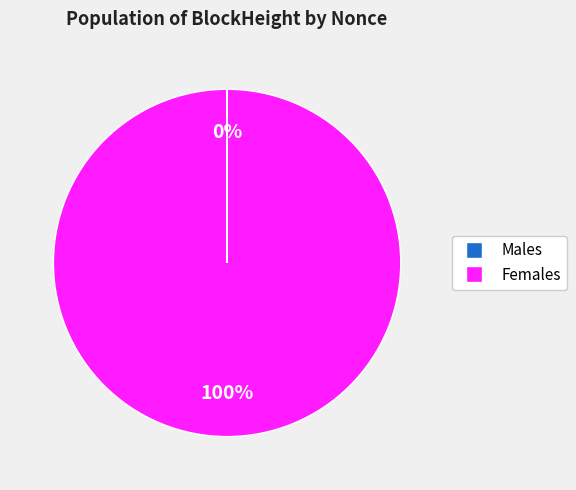

Does any single category account for the majority?

Yes